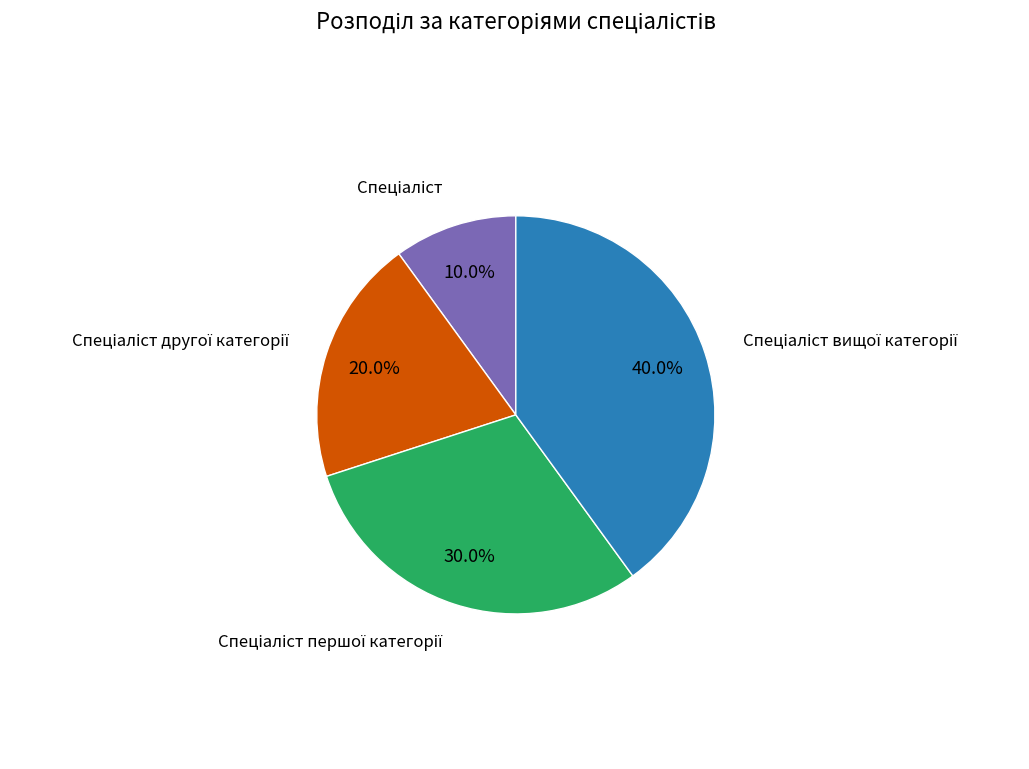

Is there any slice that represents more than half of the pie?

No